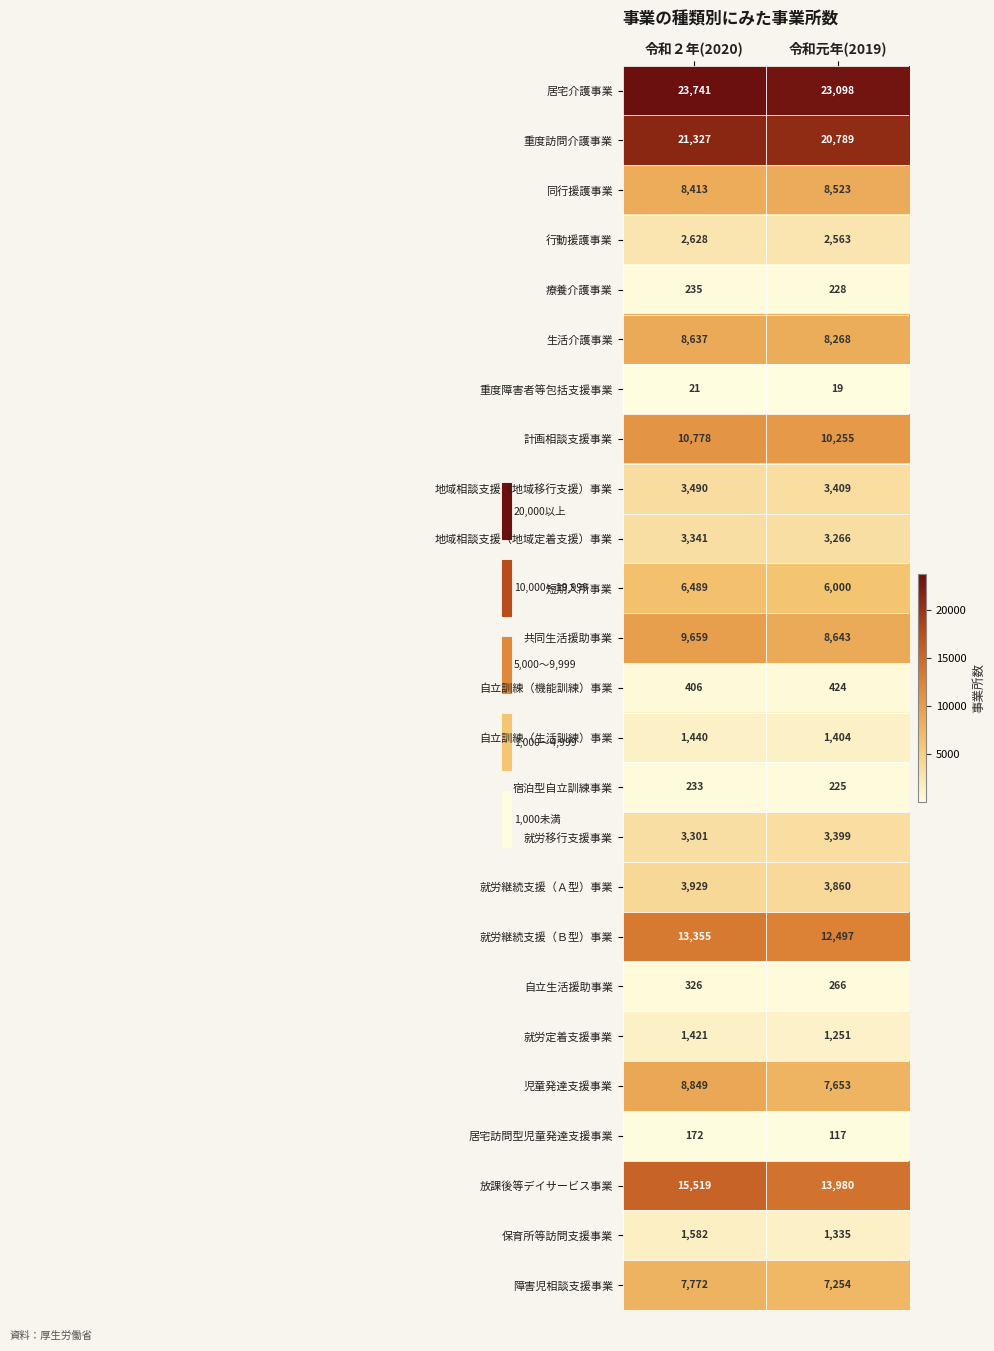

At which label is 生活介護事業 closest to 8452?

令和元年(2019)